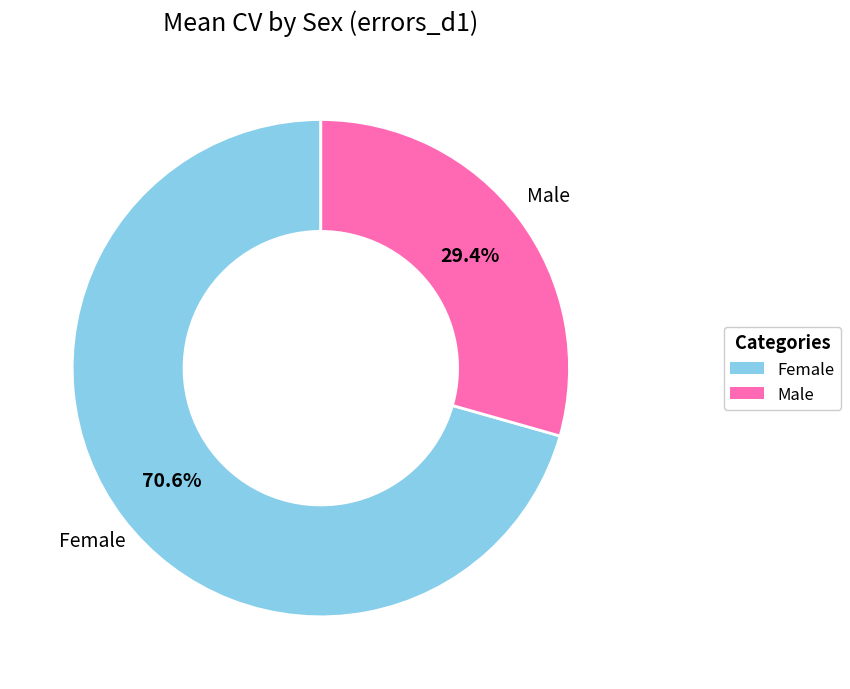

Does any single category account for the majority?

Yes